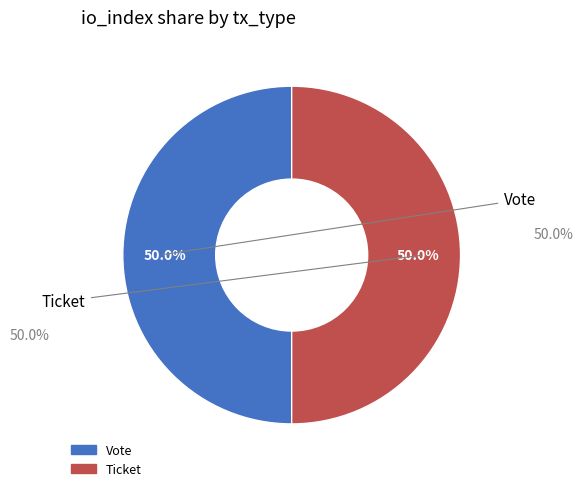

To the nearest percent, what is the average slice percentage?

50%